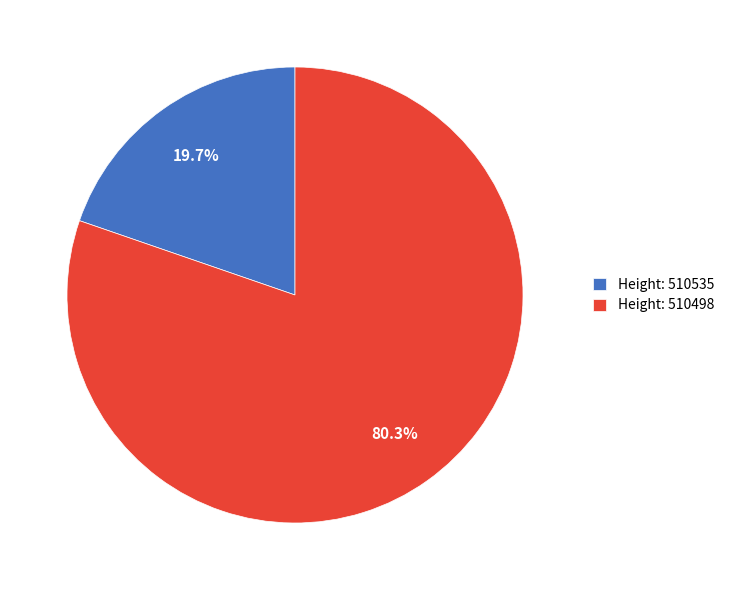

Is there a majority slice in this chart?

Yes